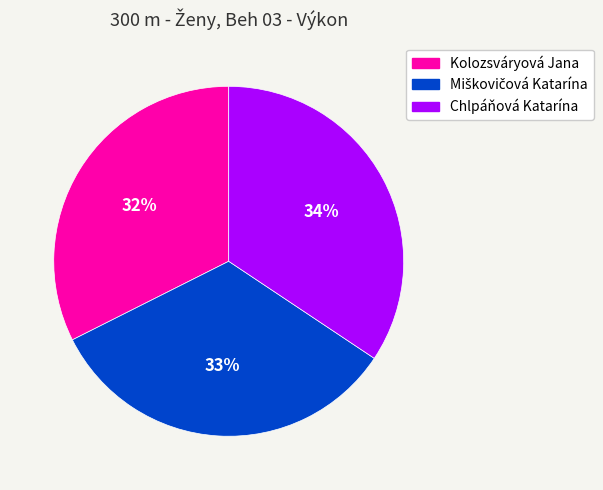

Which slice is the smallest?

Kolozsváryová Jana